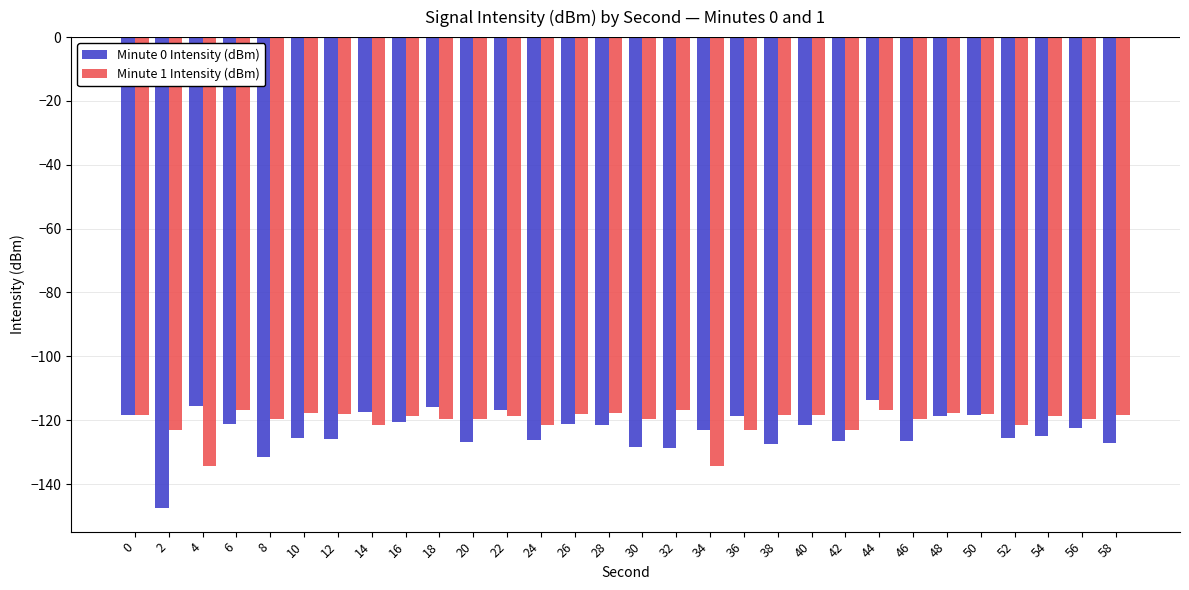

What is the minimum value shown in the chart?

-147.5